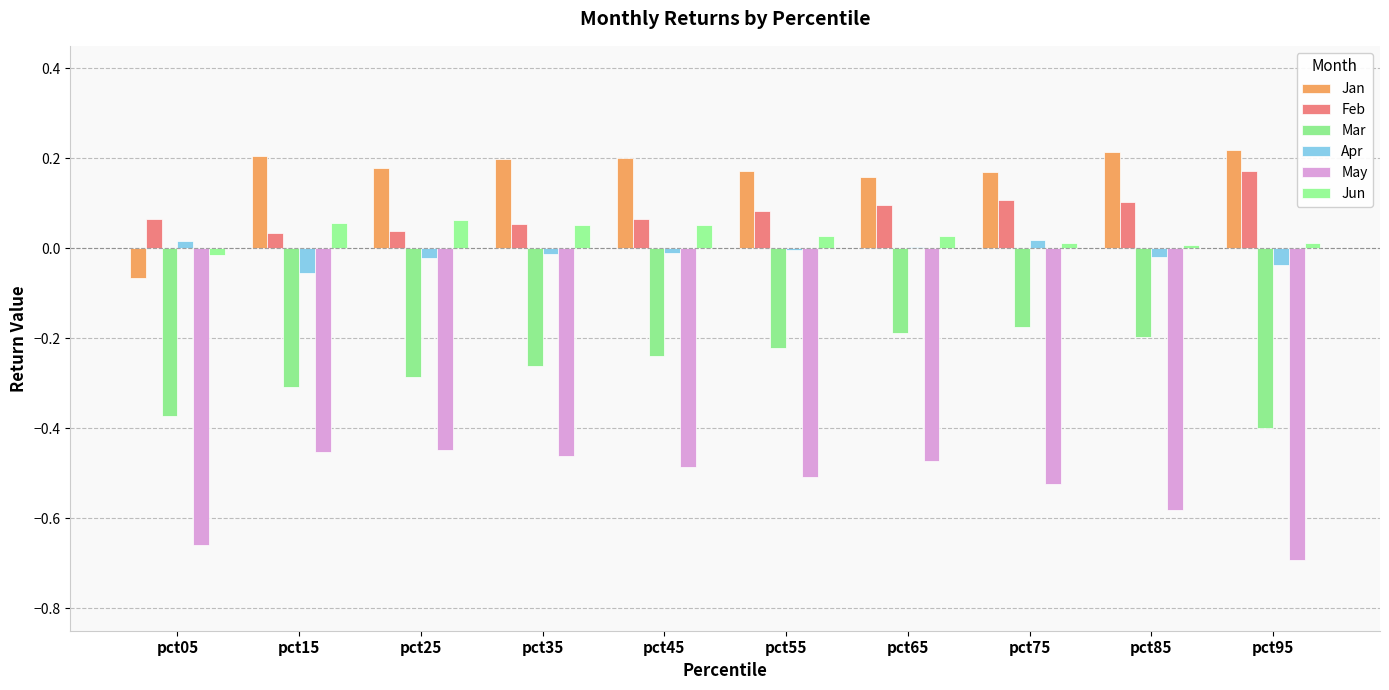

What are all the series names shown in the legend?

Jan, Feb, Mar, Apr, May, Jun